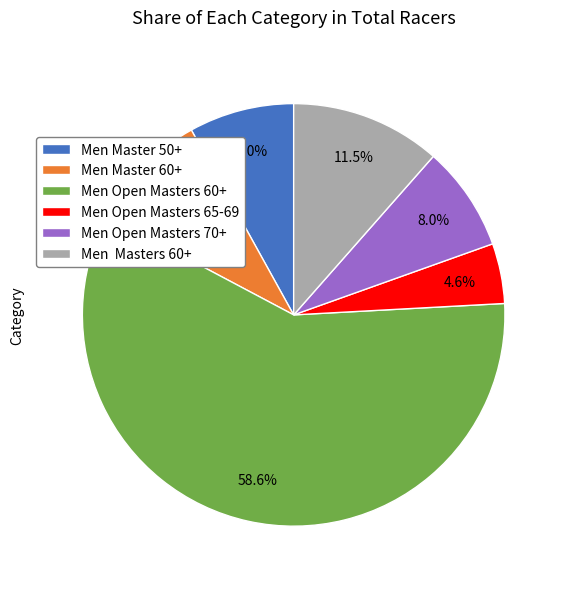

What percentage is the Men Open Masters 60+ slice, to the nearest percent?

59%